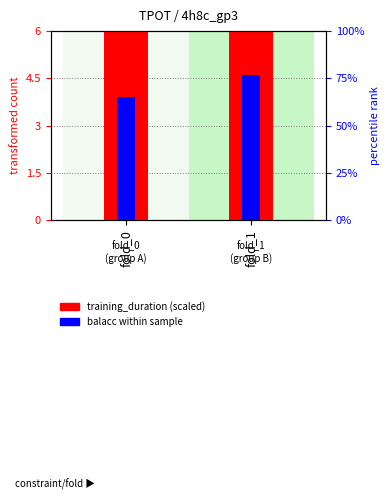

Reading left to right, list all the values displayed in this chart.

training_duration (scaled): 6.0	6.0
balacc (percentile rank): 3.9	4.6